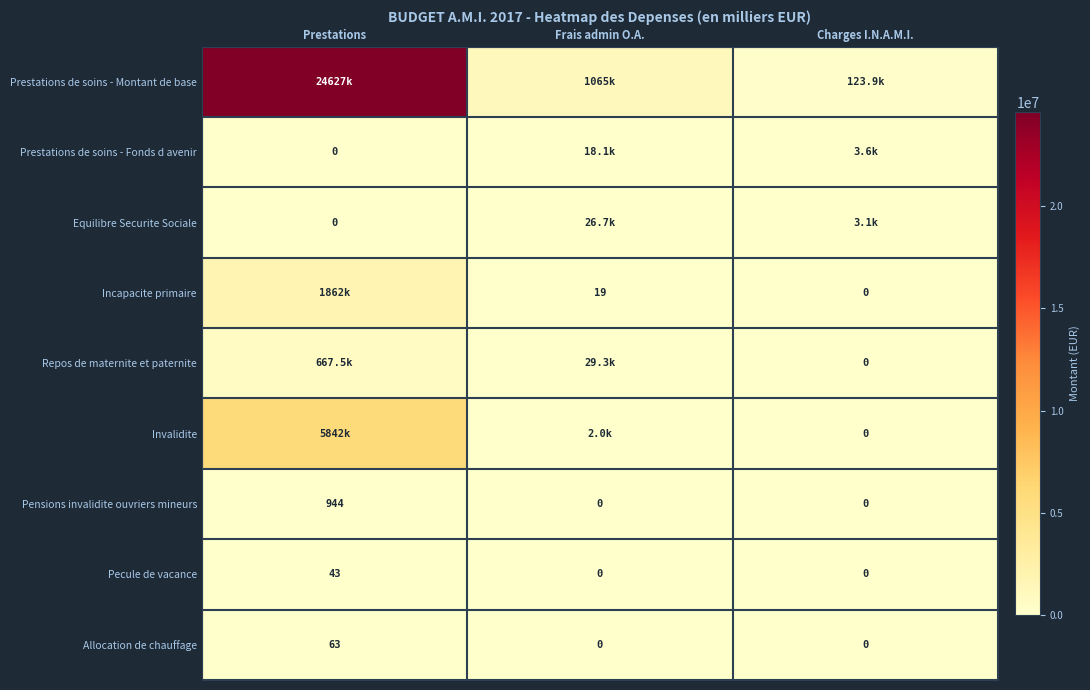

What is the total value across all series at Charges I.N.A.M.I.?

130564